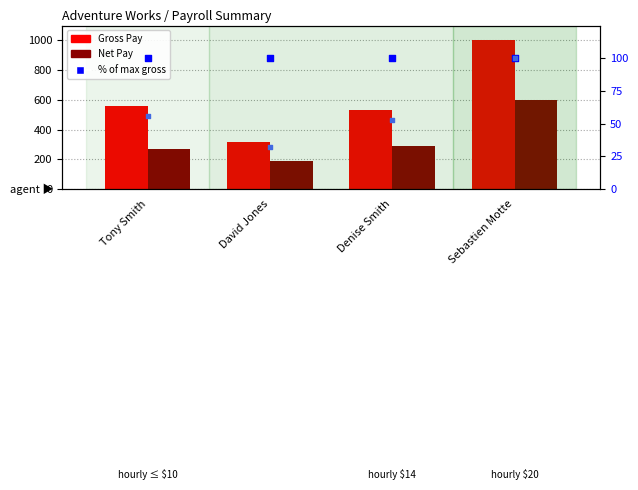

At which category is the sum across all series the highest?

Sebastien Motte